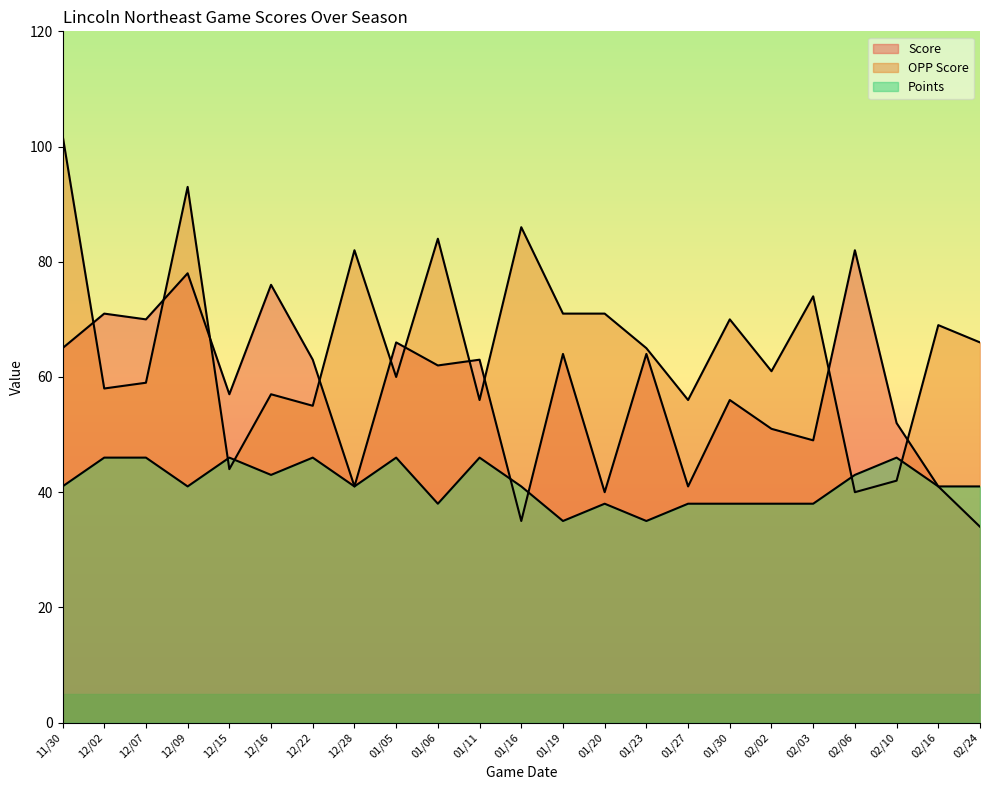

True or false: OPP Score has more than 1 interior local peaks.

True